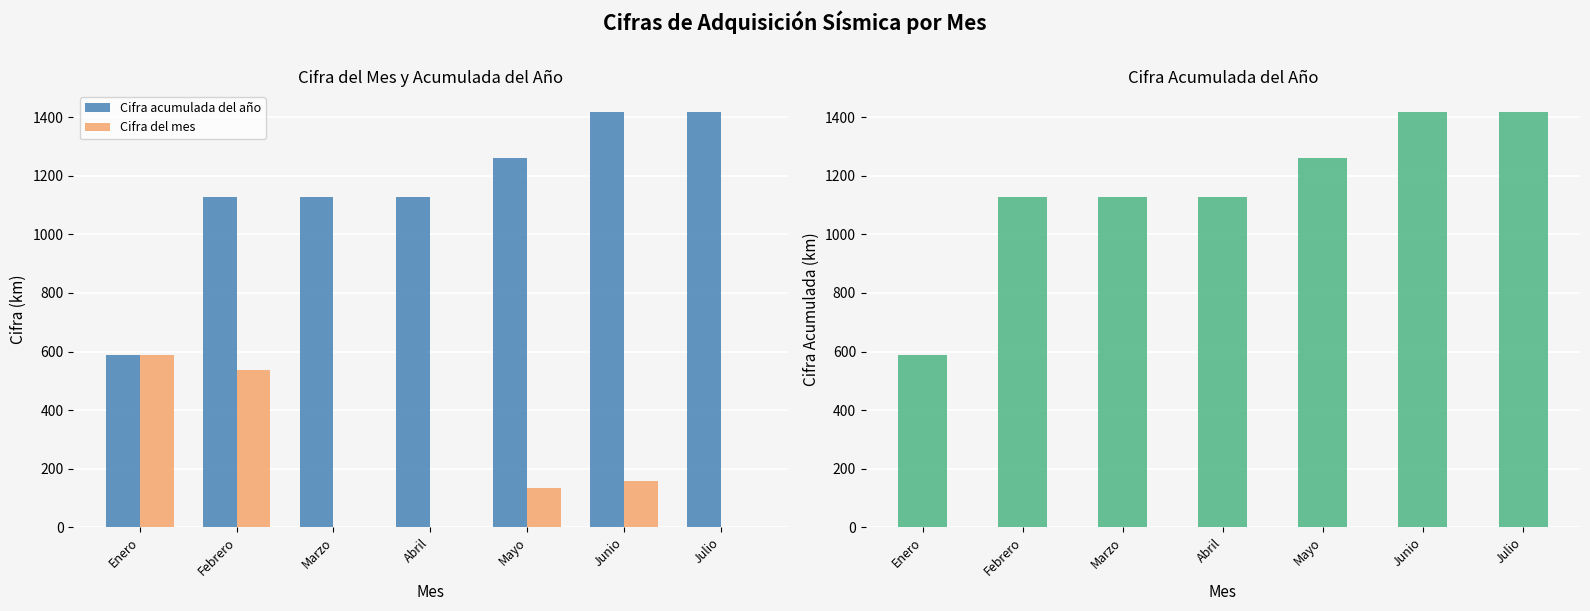

What is the difference between the highest and lowest values at Febrero?

587.4